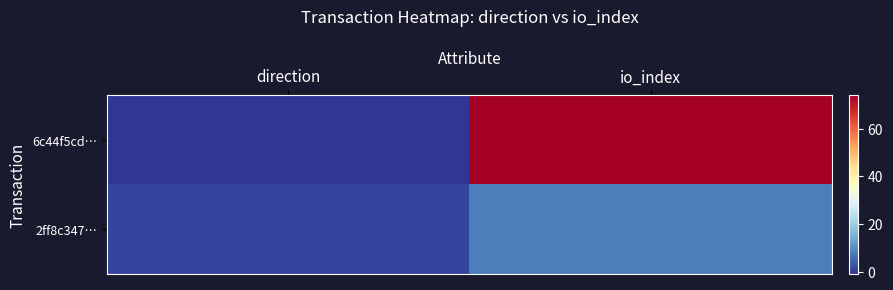

Which series has the largest range (max minus min)?

6c44f5cd…